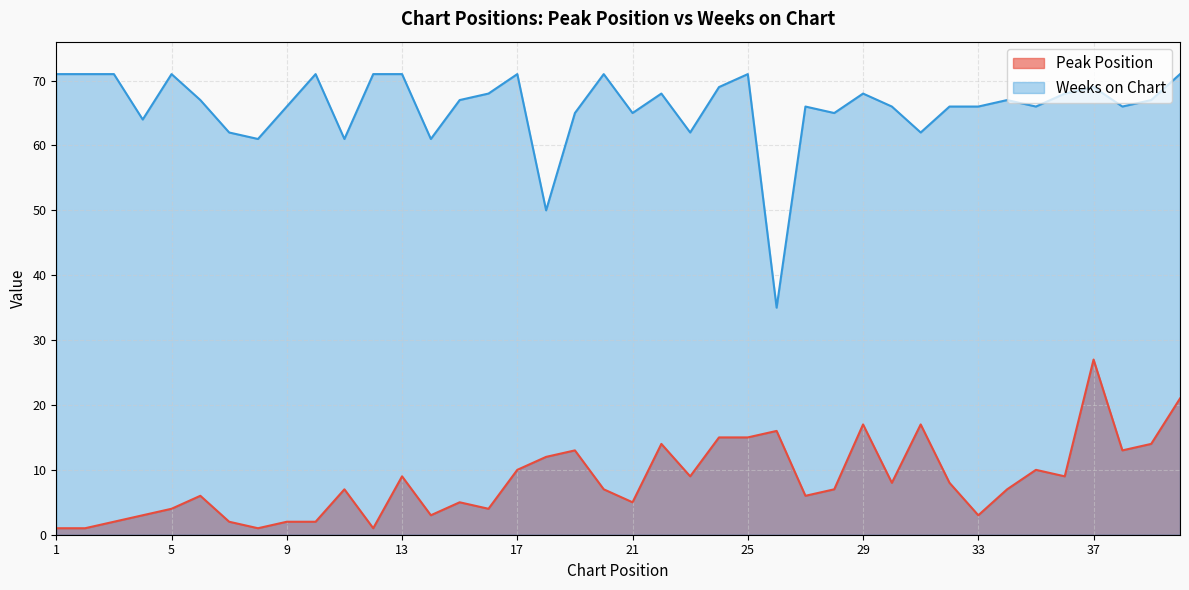

List the series in order of their overall mean, lowest first.

Peak Position, Weeks on Chart